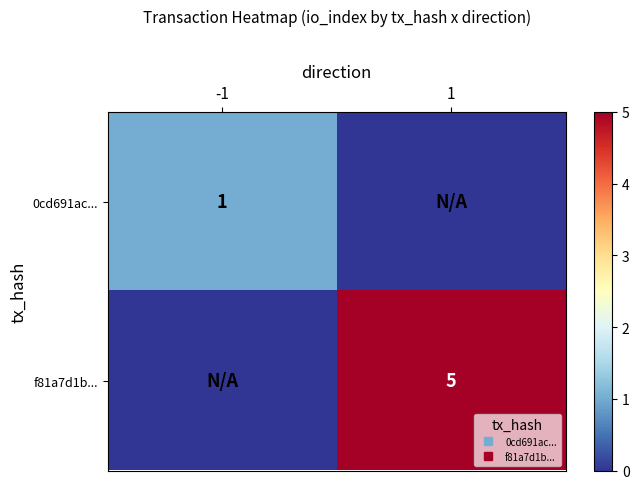

Which series changed the most between -1 and 1?

f81a7d1b...